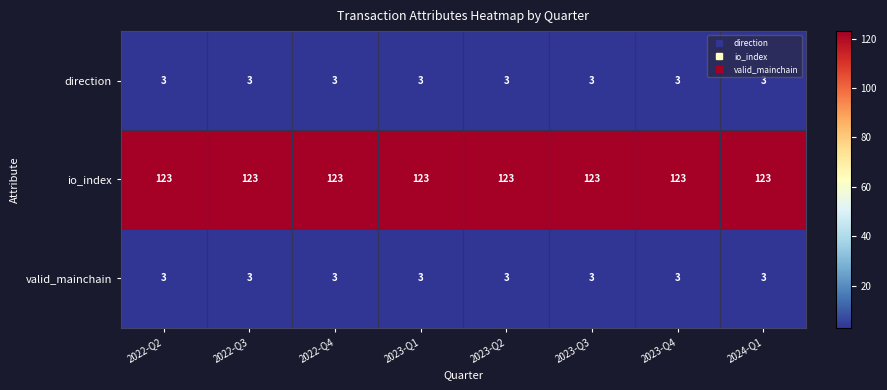

What is the maximum value shown in the chart?

123